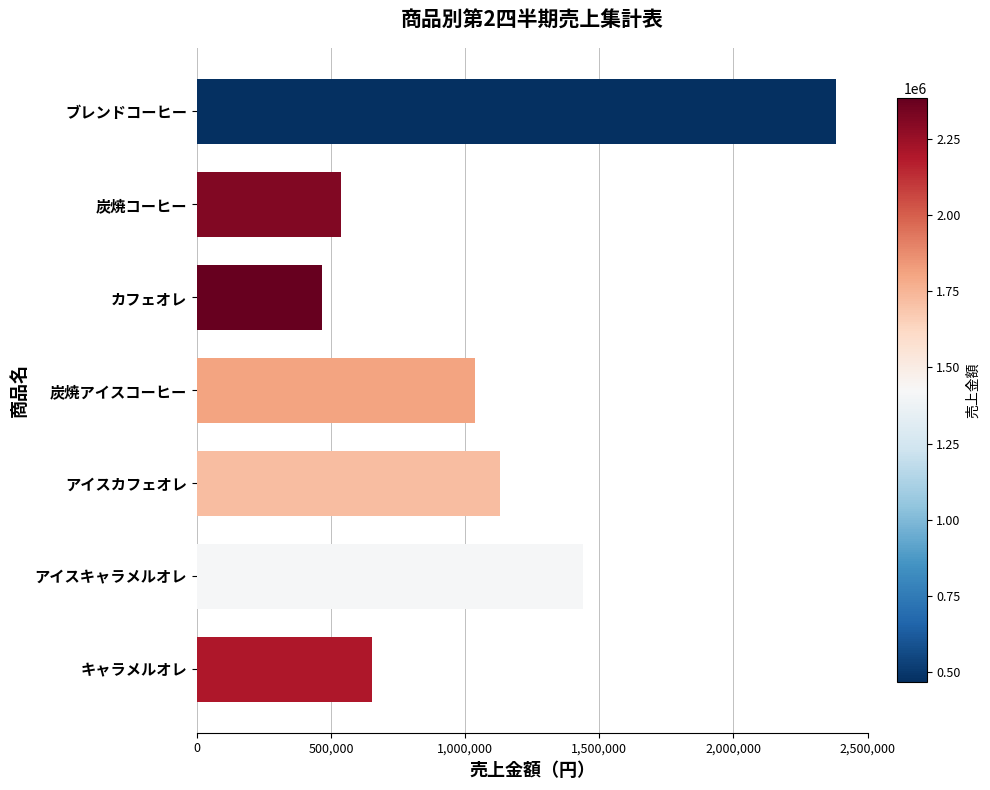

Does the chart contain any negative values?

No